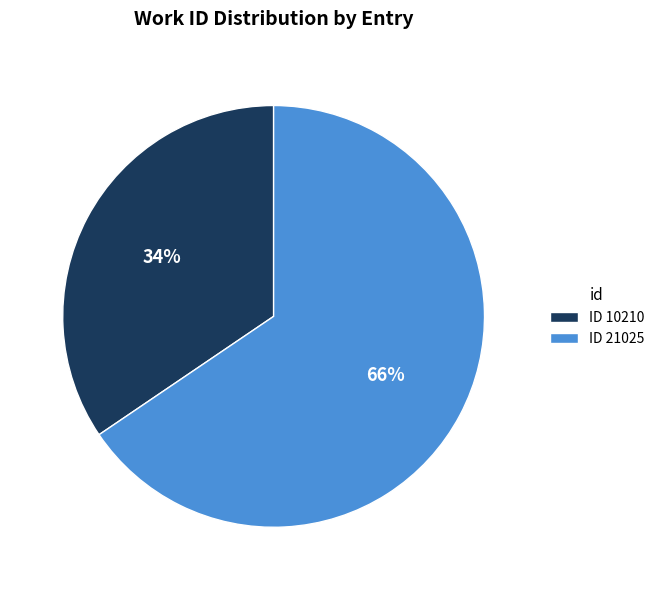

Do ID 10210 and ID 21025 together represent more than half of the pie?

Yes